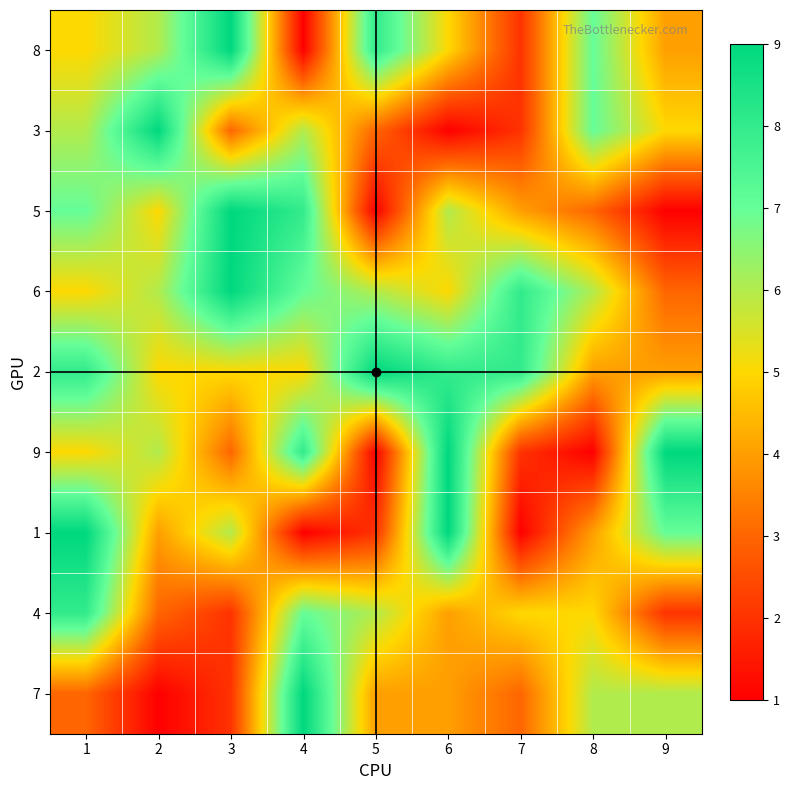

What is the spread (max minus min) of values at 3?

7